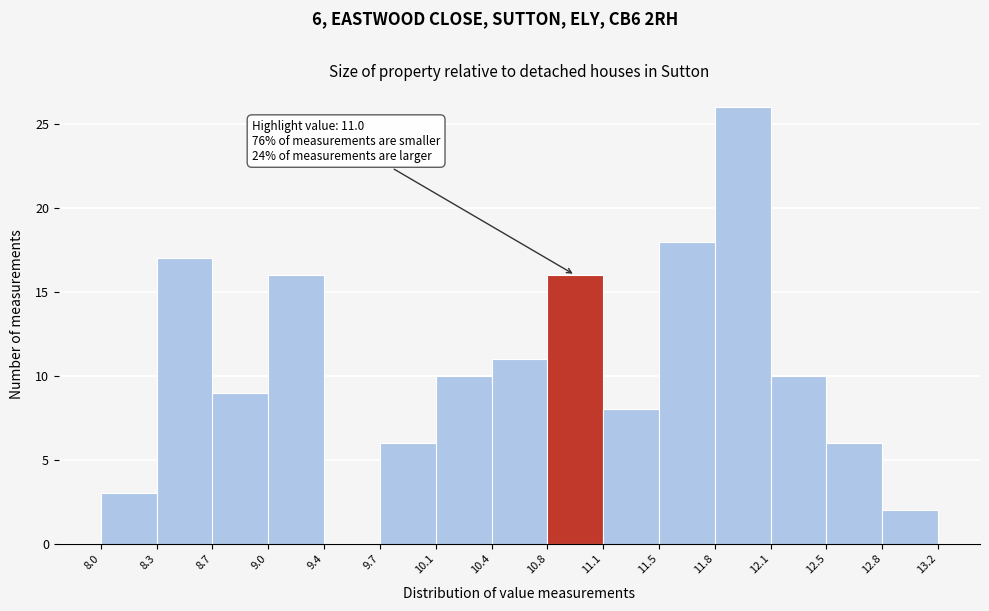

Which range on the x-axis has the tallest bar?

11.8 to 12.1